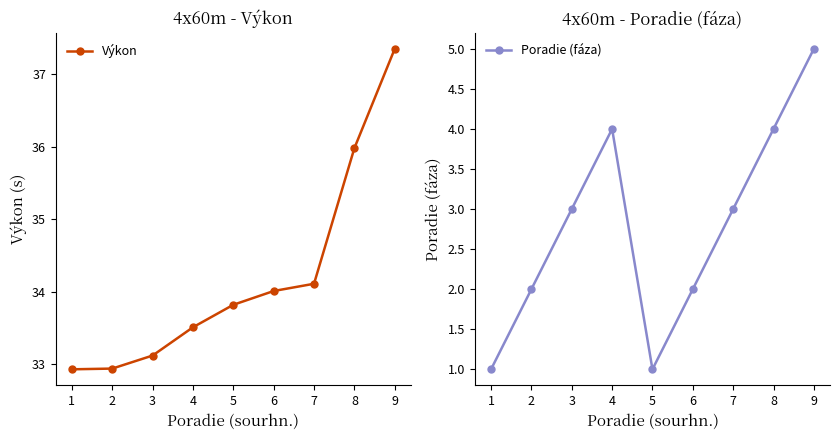

What is the value of the Výkon point at the 5th from the left?

33.8